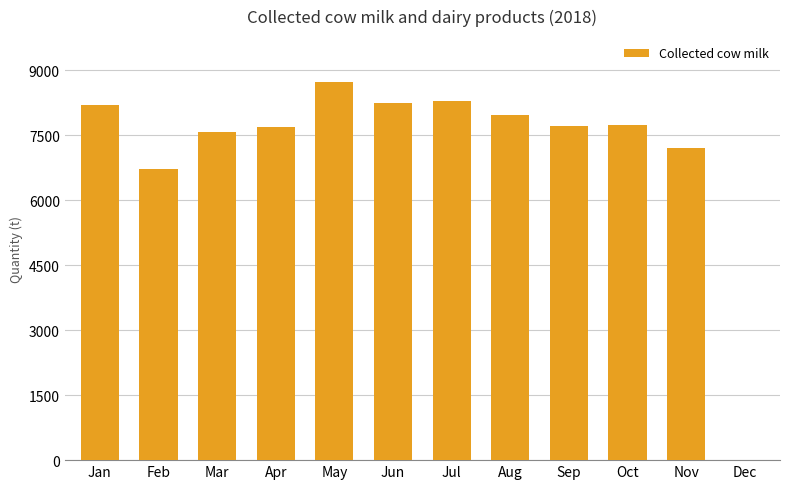

What is the approximate value at Sep?

7710.9